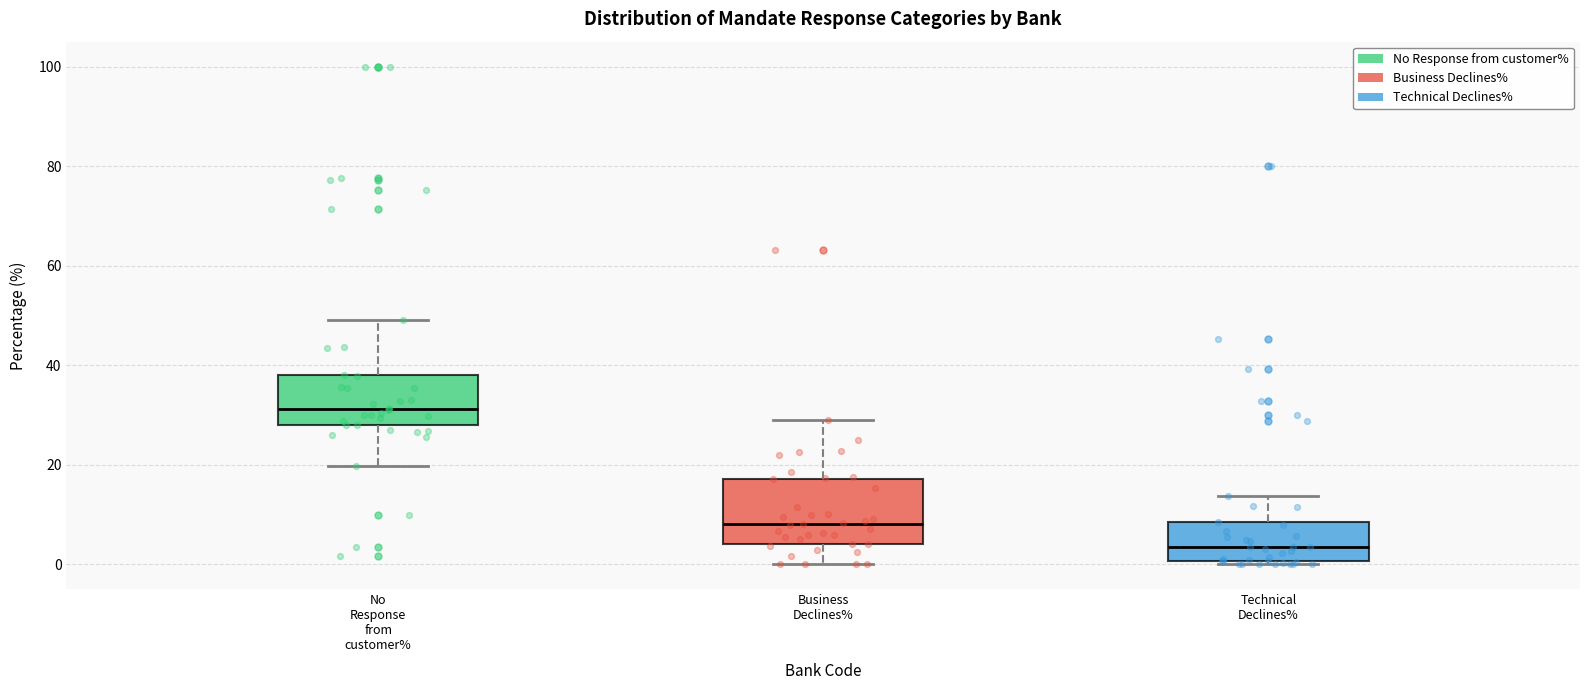

Reading left to right, transcribe this box plot: for each box, give where its median line is, the range the box spans, and where its two whiskers end, as read against the y-axis. The values are not printed on the chart, so give them approximately, as read against the axis.

No Response from customer%: median 32, box 28 to 38, whiskers 20 to 50
Business Declines%: median 8, box 4 to 18, whiskers 0 to 30
Technical Declines%: median 4, box 0 to 8, whiskers 0 to 14